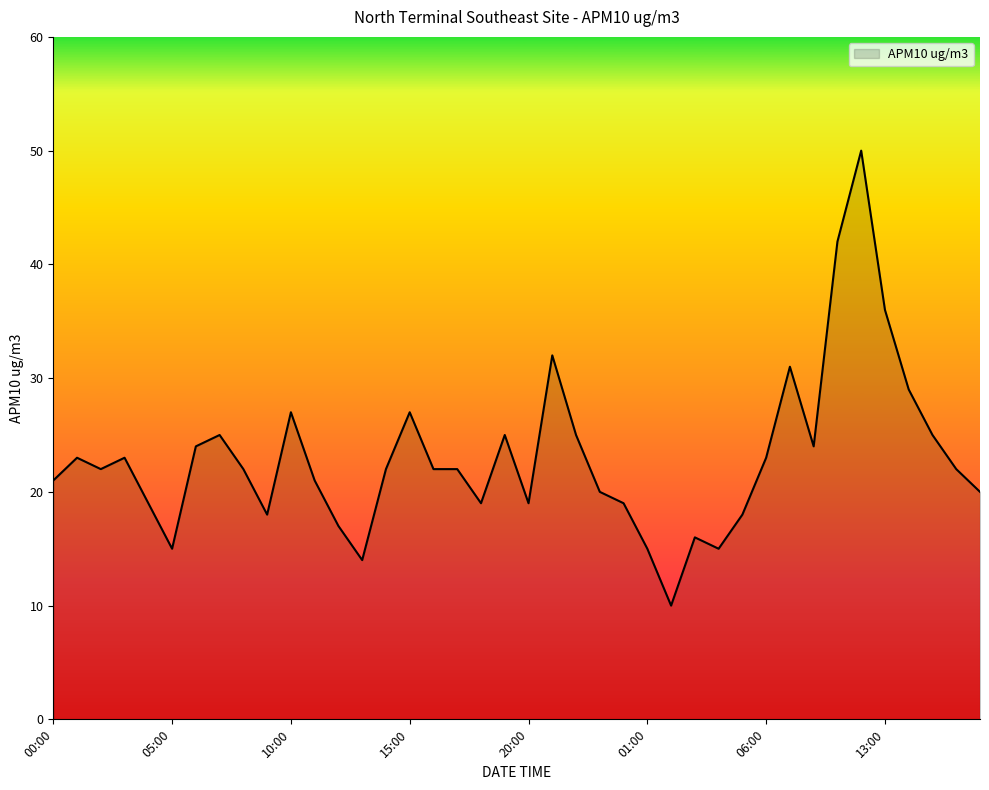

What is the greatest value displayed?

50